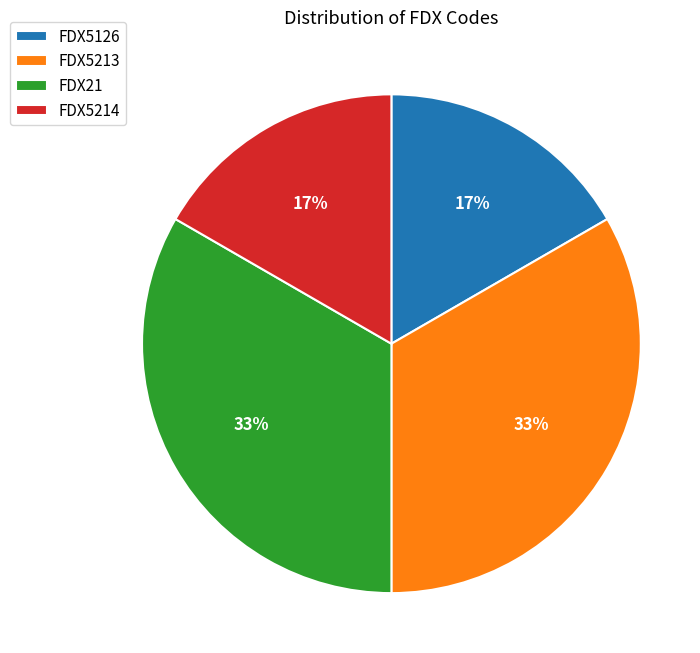

True or false: FDX21 accounts for 33% of the total.

True